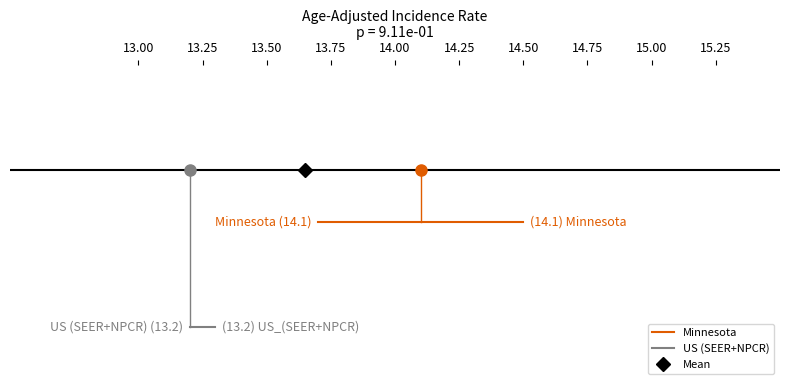

List the series in order of their peak value, lowest first.

US (SEER+NPCR), Minnesota